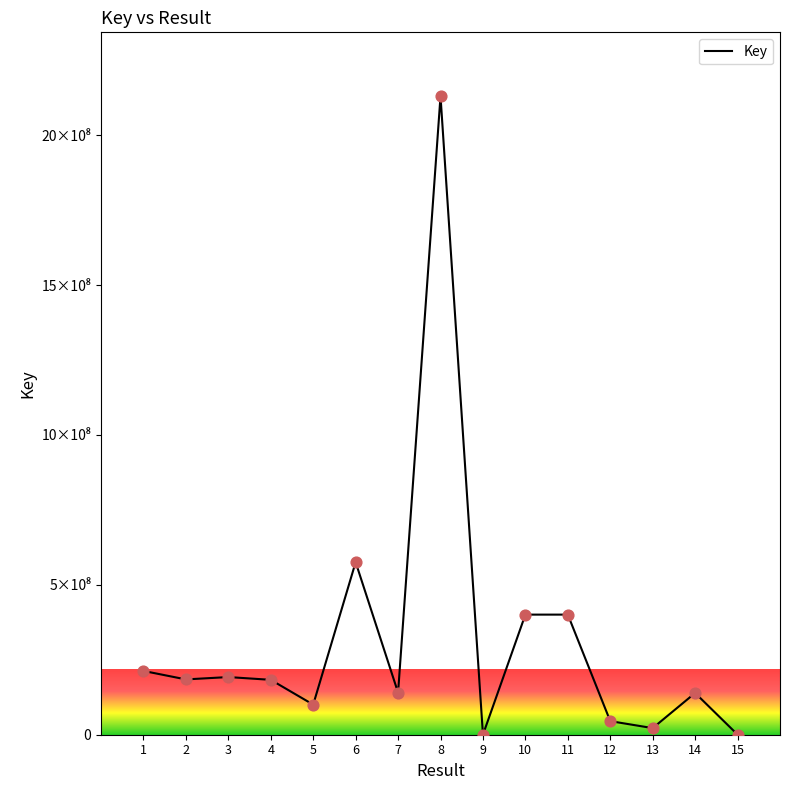

What is the change in value from 5 to 15?

-100072143